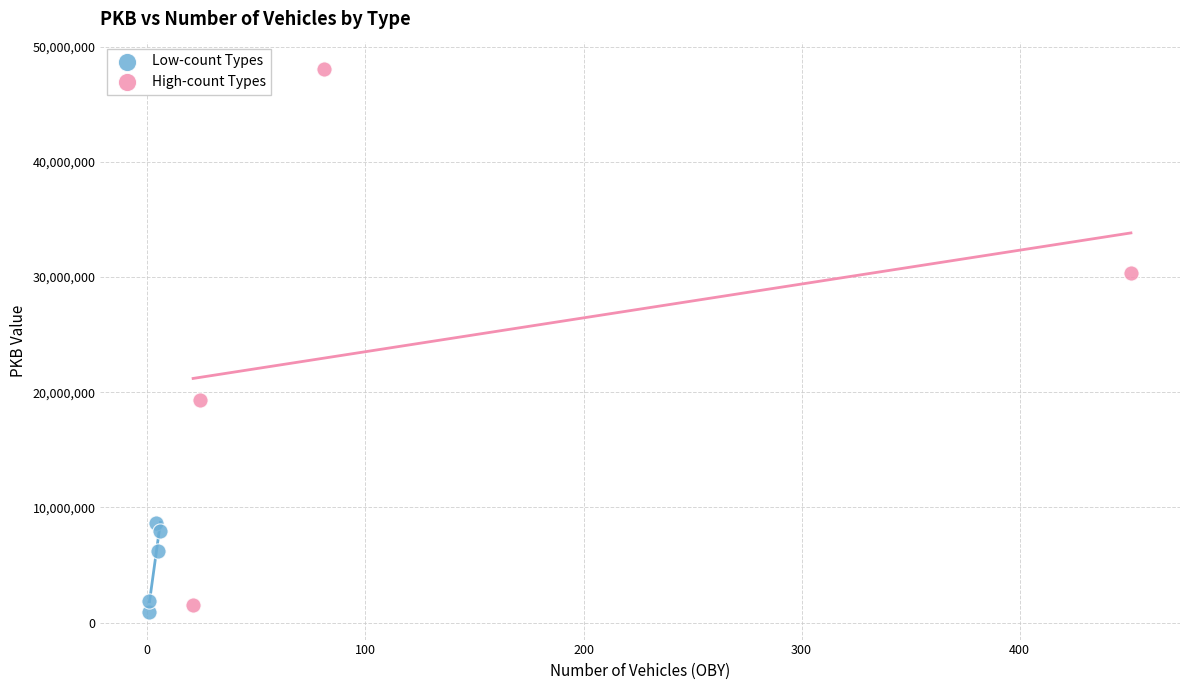

Which series has the widest spread of Y values?

High-count Types